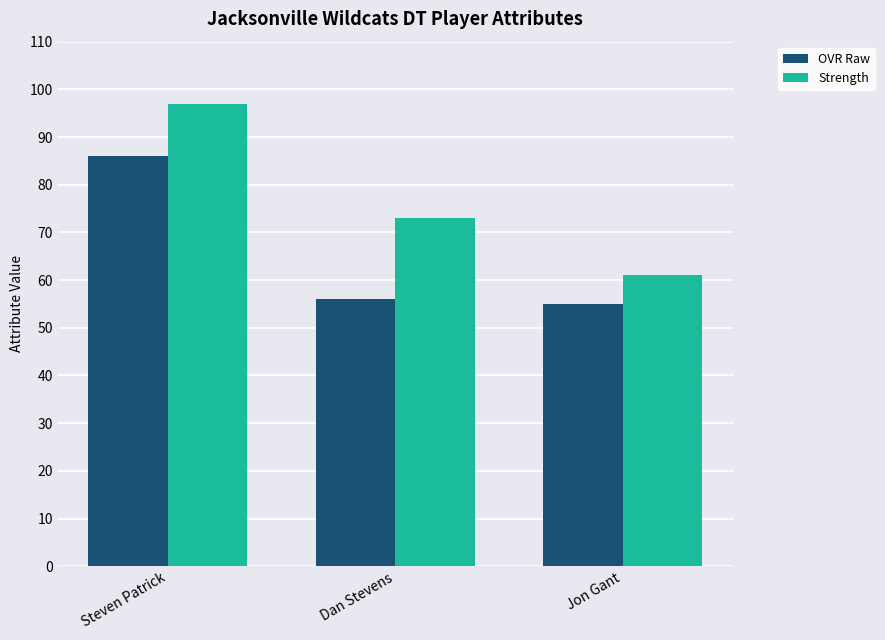

What is the maximum value for OVR Raw?

86